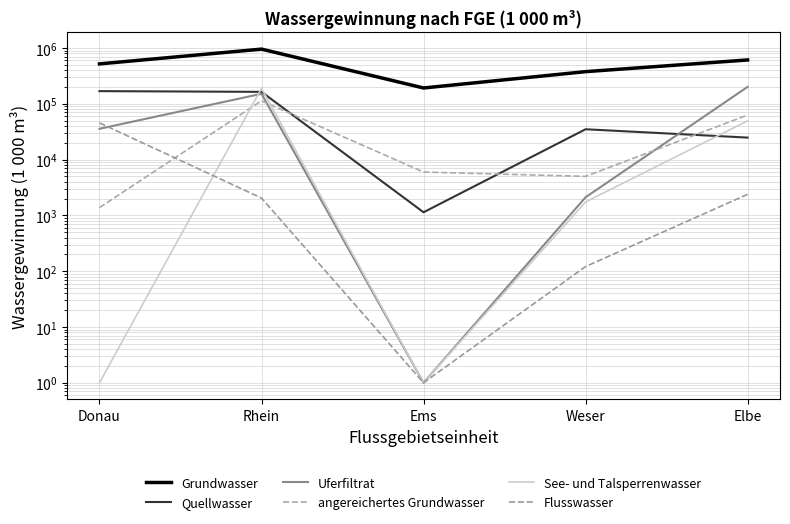

How many lines are shown in the chart?

6